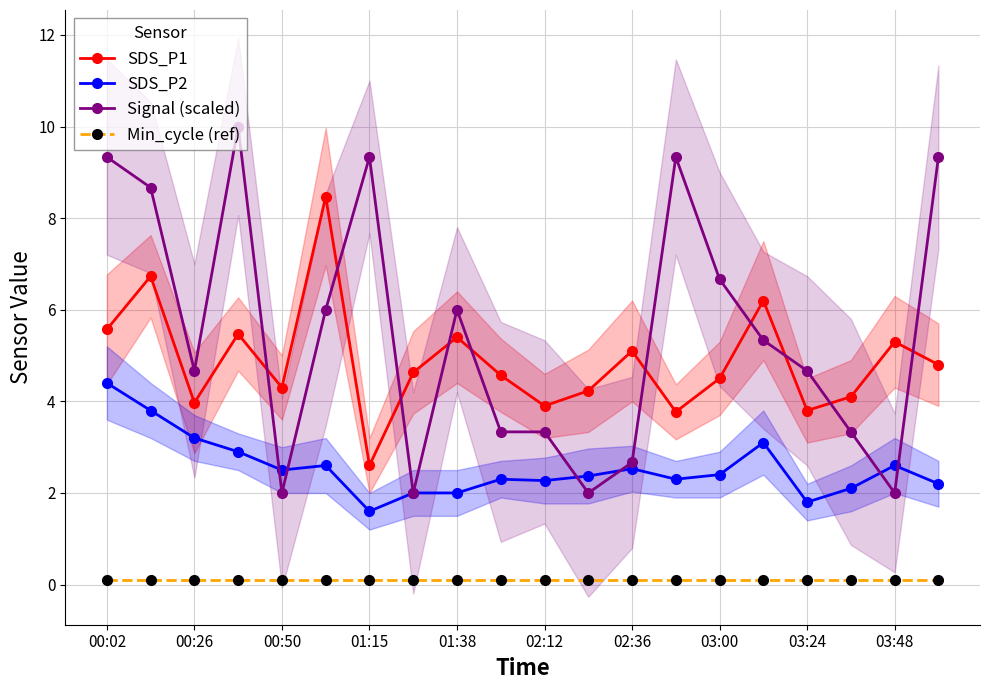

What value does the SDS_P1 series have at 03:48?

5.3